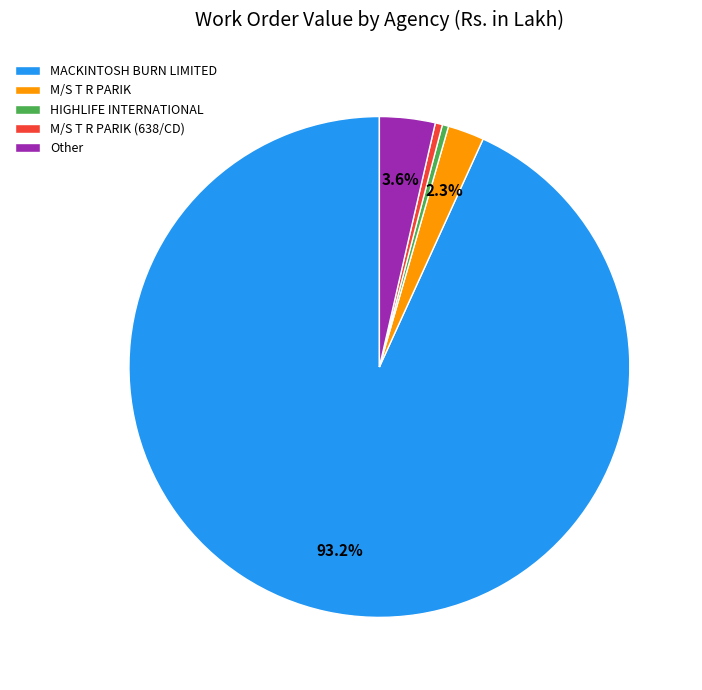

Is the sum of HIGHLIFE INTERNATIONAL and MACKINTOSH BURN LIMITED greater than half?

Yes